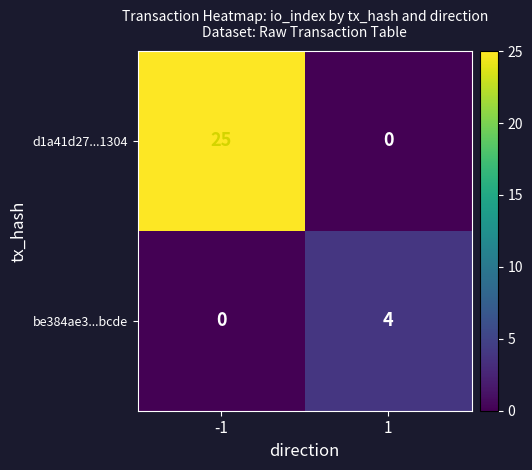

What is the sum of the d1a41d27...1304 values at -1 and 1?

25